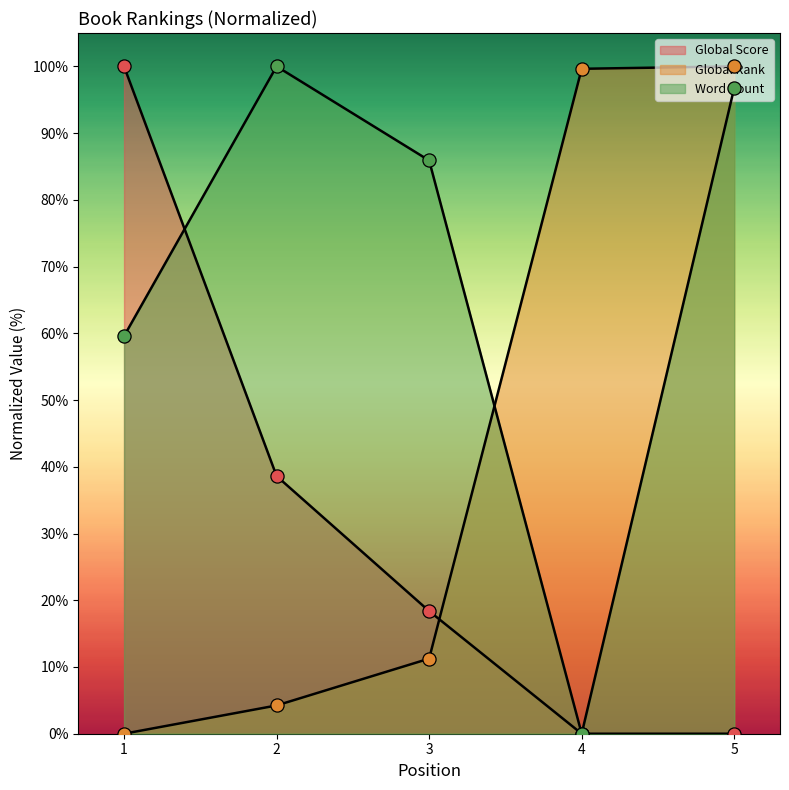

Is the value of Global Rank at 4 greater than the value of Global Score at 4?

Yes